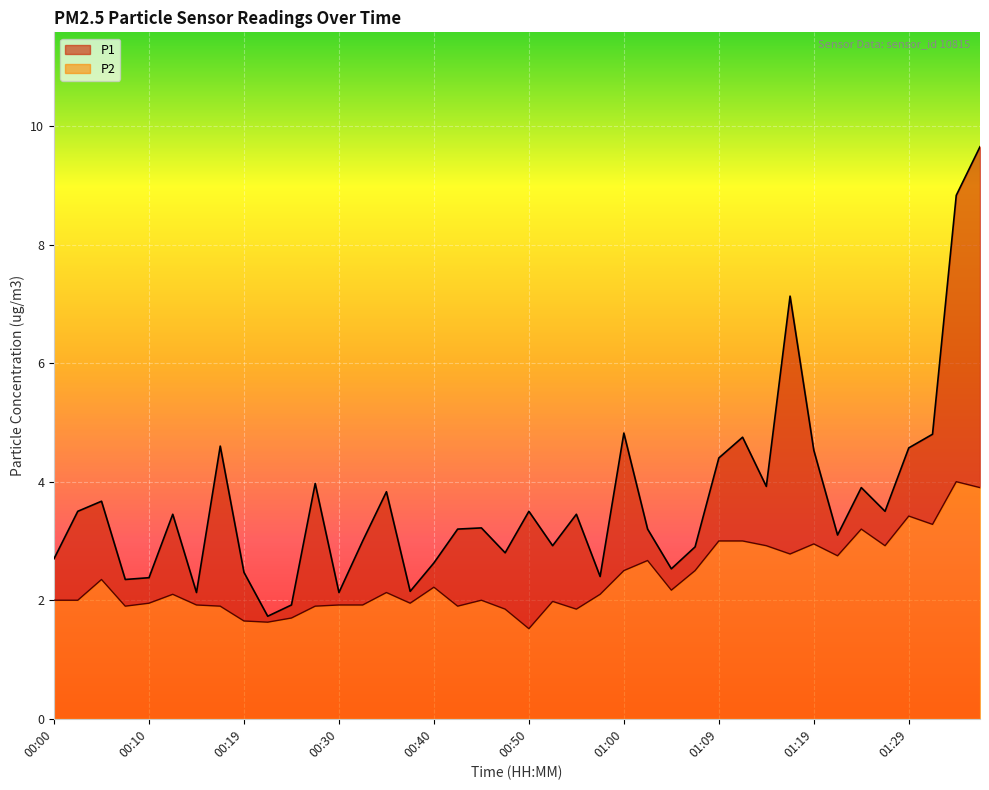

At which label does P2 reach its minimum?

00:50